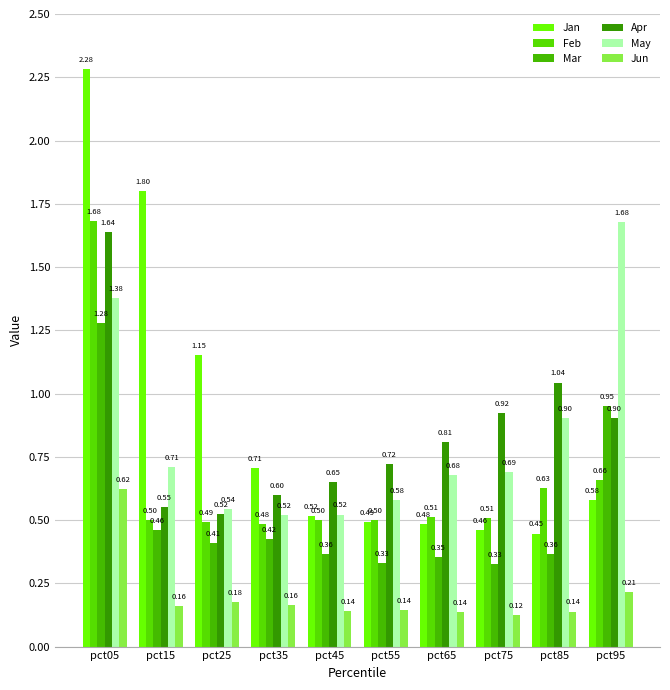

Reading left to right, what are all the values shown in this chart?

Jan: pct05=2.3	pct15=1.8	pct25=1.2	pct35=0.7	pct45=0.5	pct55=0.5	pct65=0.5	pct75=0.5	pct85=0.4	pct95=0.6
Feb: pct05=1.7	pct15=0.5	pct25=0.5	pct35=0.5	pct45=0.5	pct55=0.5	pct65=0.5	pct75=0.5	pct85=0.6	pct95=0.7
Mar: pct05=1.3	pct15=0.5	pct25=0.4	pct35=0.4	pct45=0.4	pct55=0.3	pct65=0.4	pct75=0.3	pct85=0.4	pct95=1.0
Apr: pct05=1.6	pct15=0.6	pct25=0.5	pct35=0.6	pct45=0.6	pct55=0.7	pct65=0.8	pct75=0.9	pct85=1.0	pct95=0.9
May: pct05=1.4	pct15=0.7	pct25=0.5	pct35=0.5	pct45=0.5	pct55=0.6	pct65=0.7	pct75=0.7	pct85=0.9	pct95=1.7
Jun: pct05=0.6	pct15=0.2	pct25=0.2	pct35=0.2	pct45=0.1	pct55=0.1	pct65=0.1	pct75=0.1	pct85=0.1	pct95=0.2